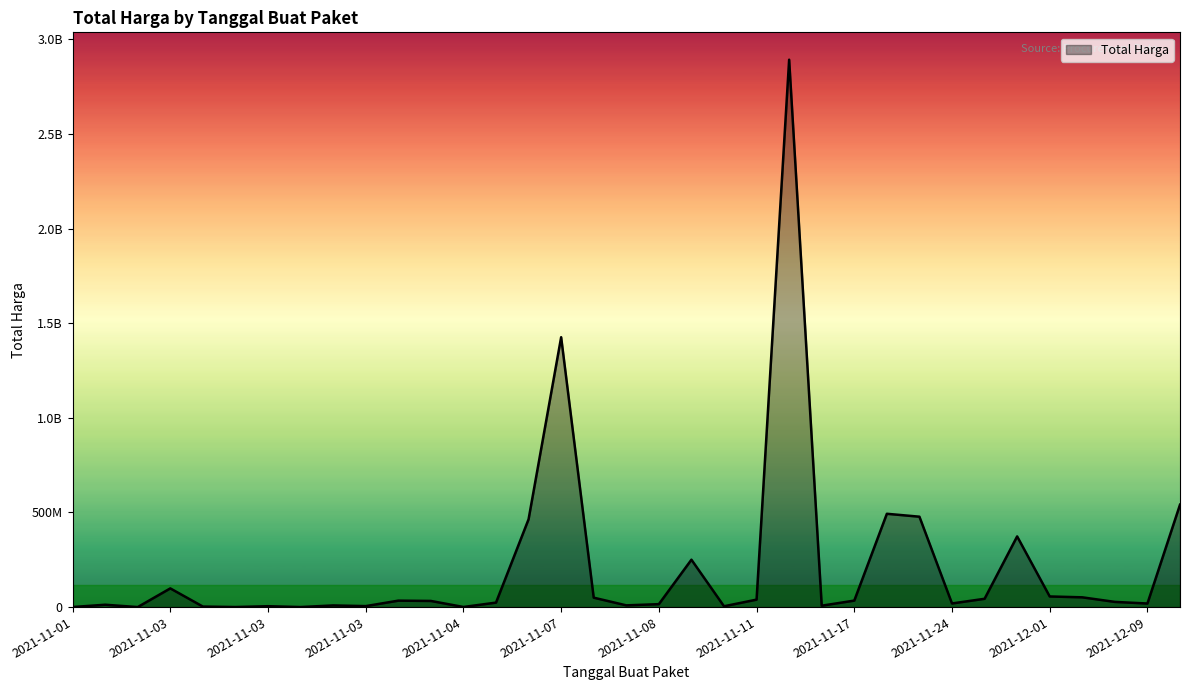

At which category does the chart reach its peak across all series?

22